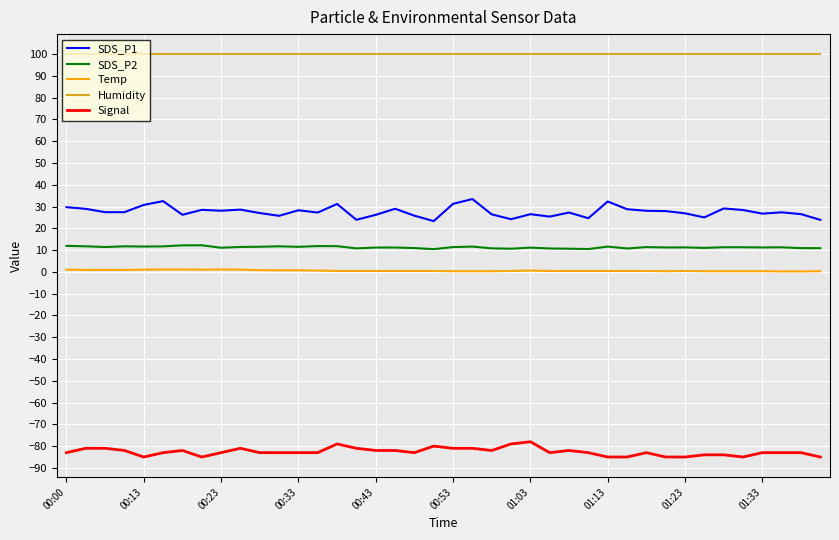

What is the minimum value shown in the chart?

-85.0